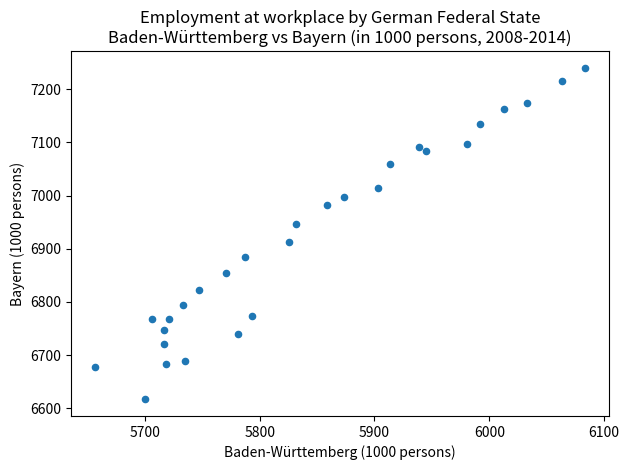

How many data points are displayed?

28